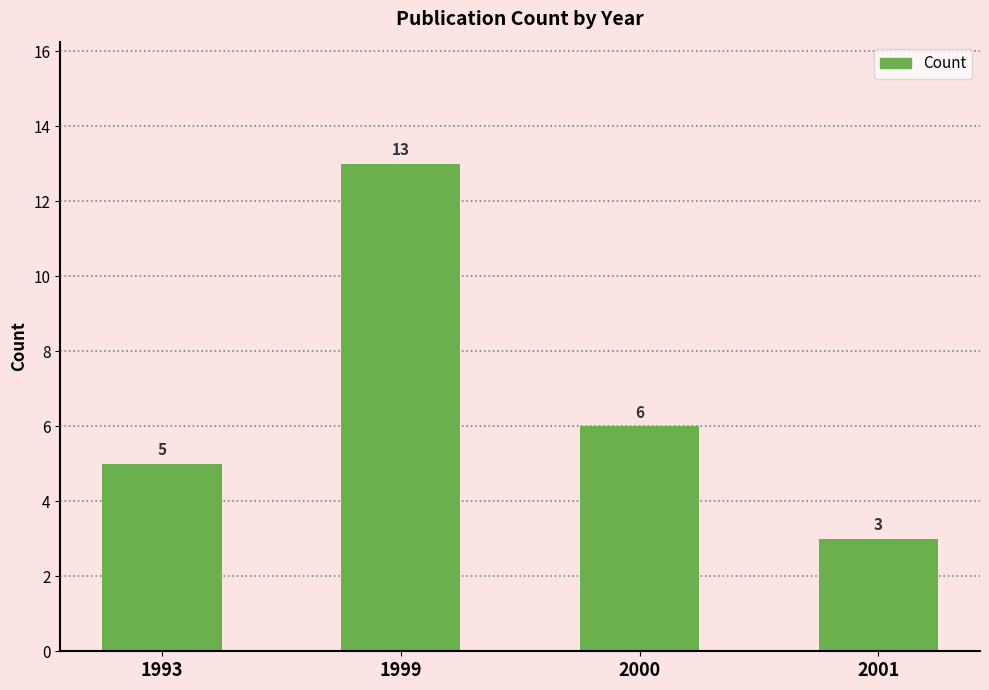

What is the difference between the second highest and second lowest values?

1